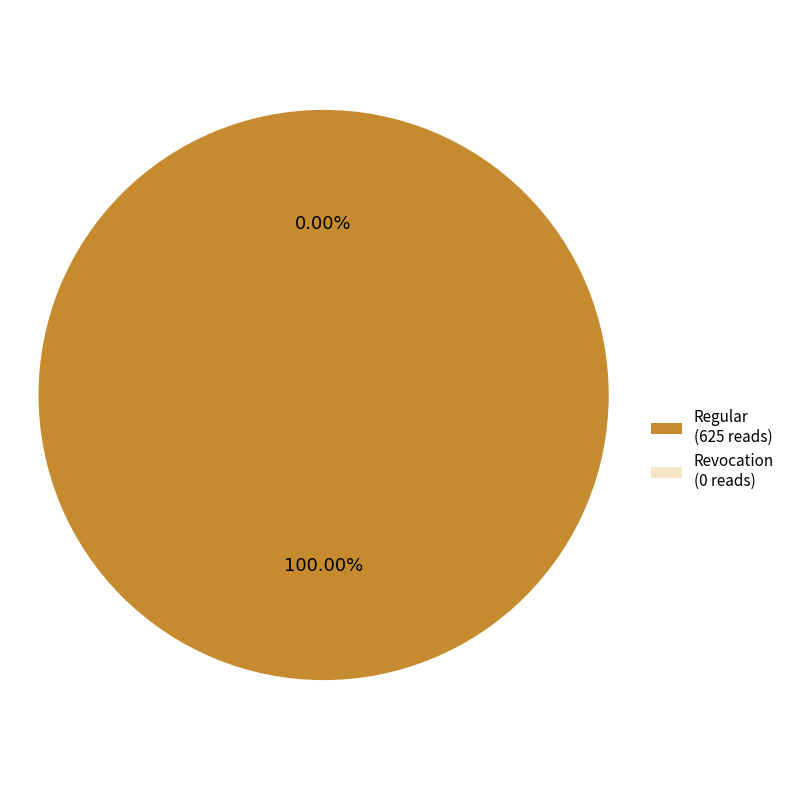

What is the change in value from Regular to Revocation?

-625